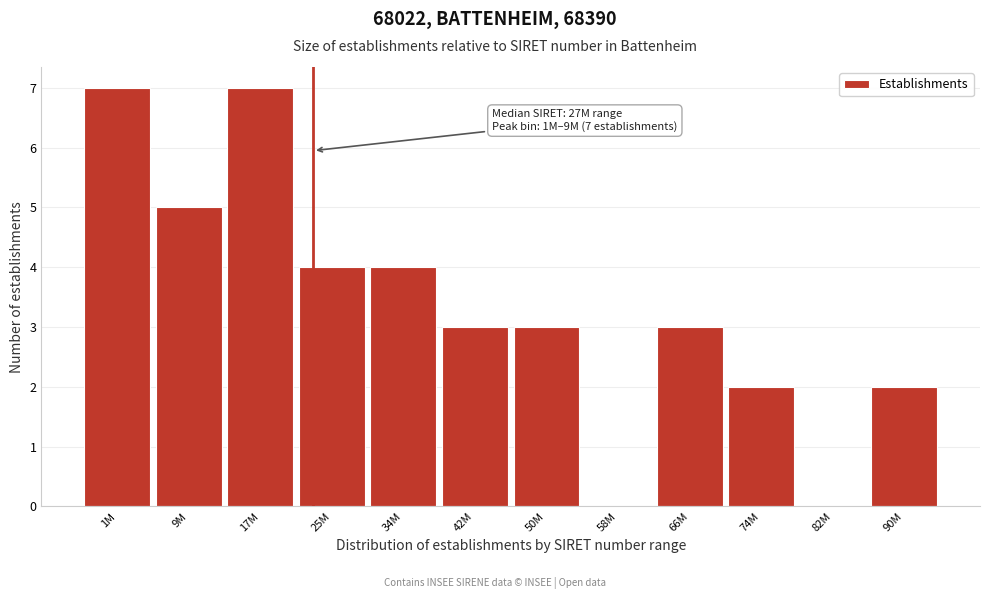

Reading left to right, transcribe all the data shown in this chart.

1M=7	9M=5	17M=7	25M=4	34M=4	42M=3	50M=3	58M=0	66M=3	74M=2	82M=0	90M=2